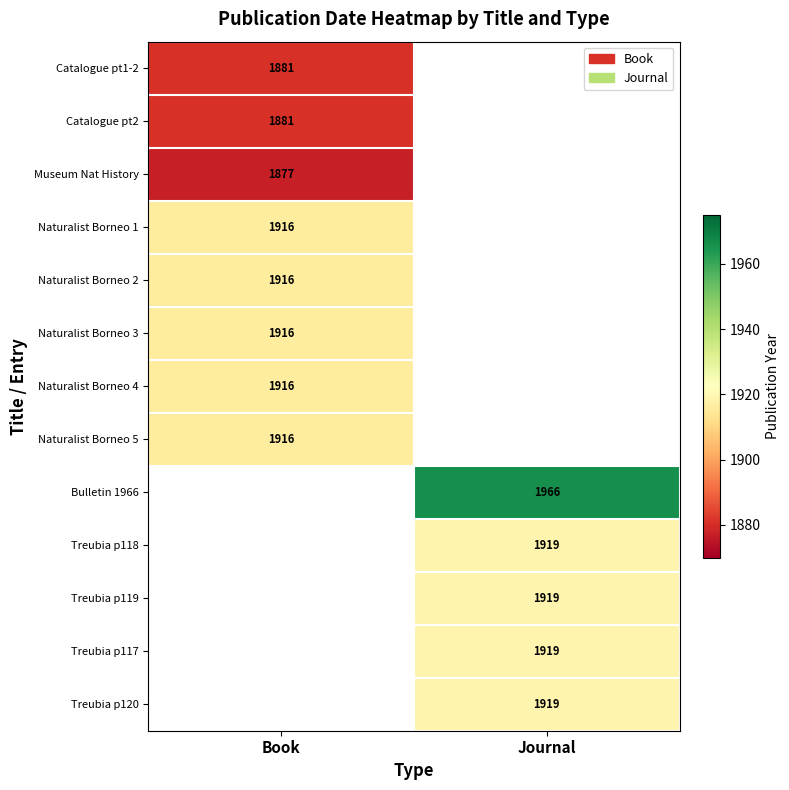

What is the spread (max minus min) of values at Book?

39.0